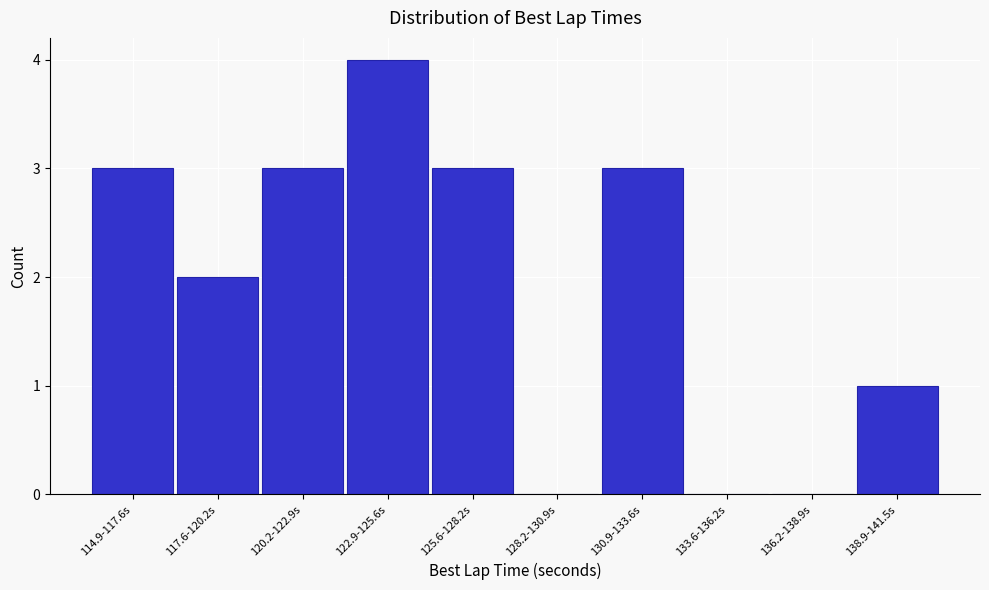

Reading left to right, extract all data points from this chart.

114.9-117.6s=3	117.6-120.2s=2	120.2-122.9s=3	122.9-125.6s=4	125.6-128.2s=3	128.2-130.9s=0	130.9-133.6s=3	133.6-136.2s=0	136.2-138.9s=0	138.9-141.5s=1